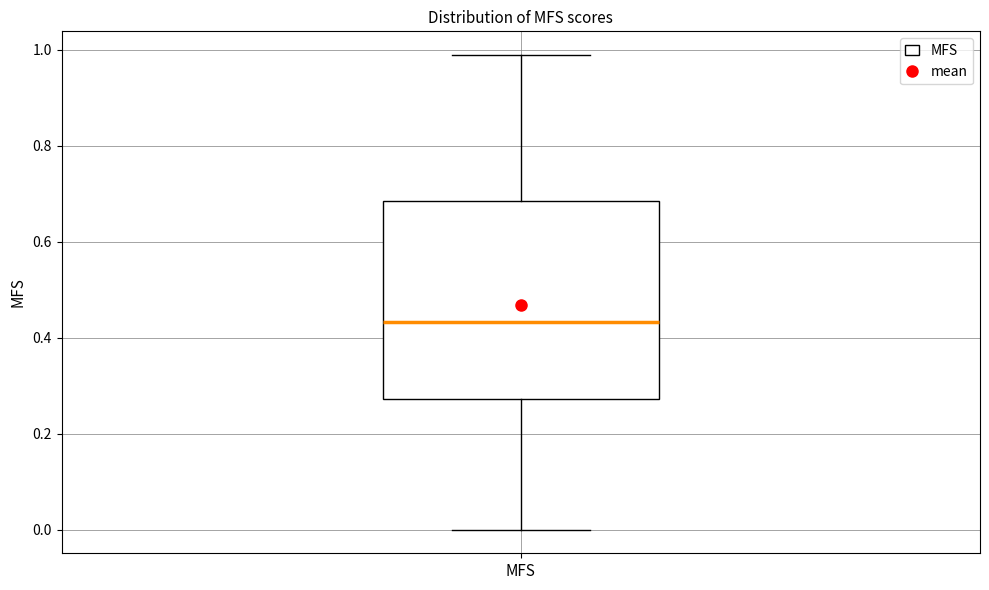

Where does the upper whisker of the box for MFS end on the y-axis? The values are not printed on the chart, so give them approximately, as read against the axis.

0.98